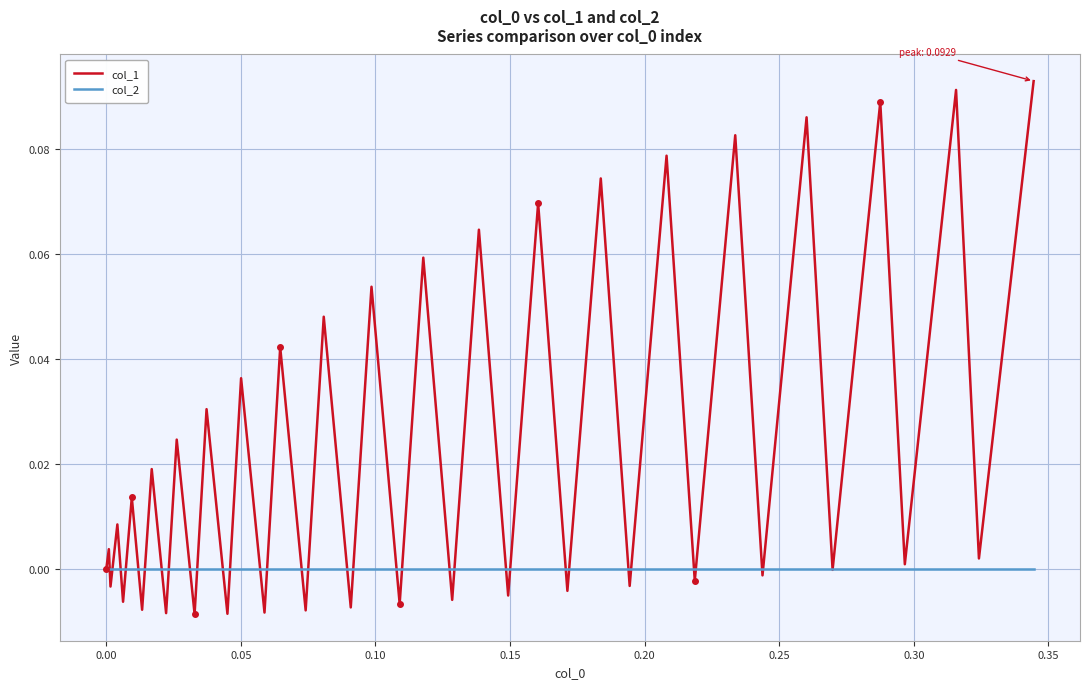

Which series has the widest spread of values?

col_1